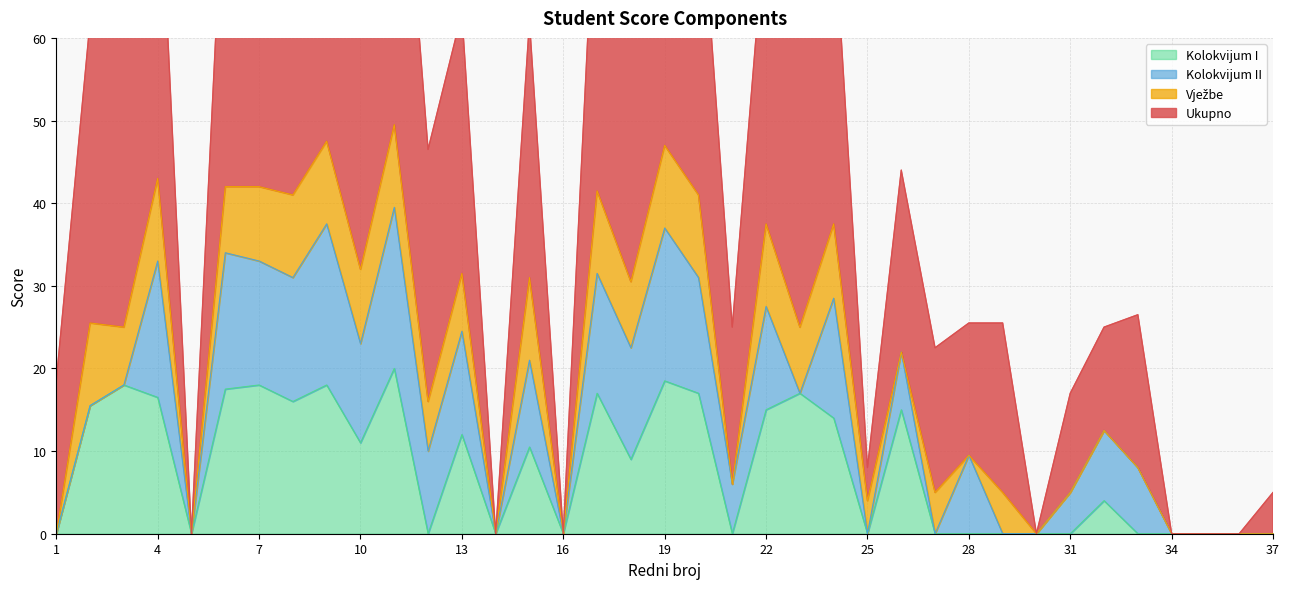

Where is the first local maximum for Kolokvijum I?

3